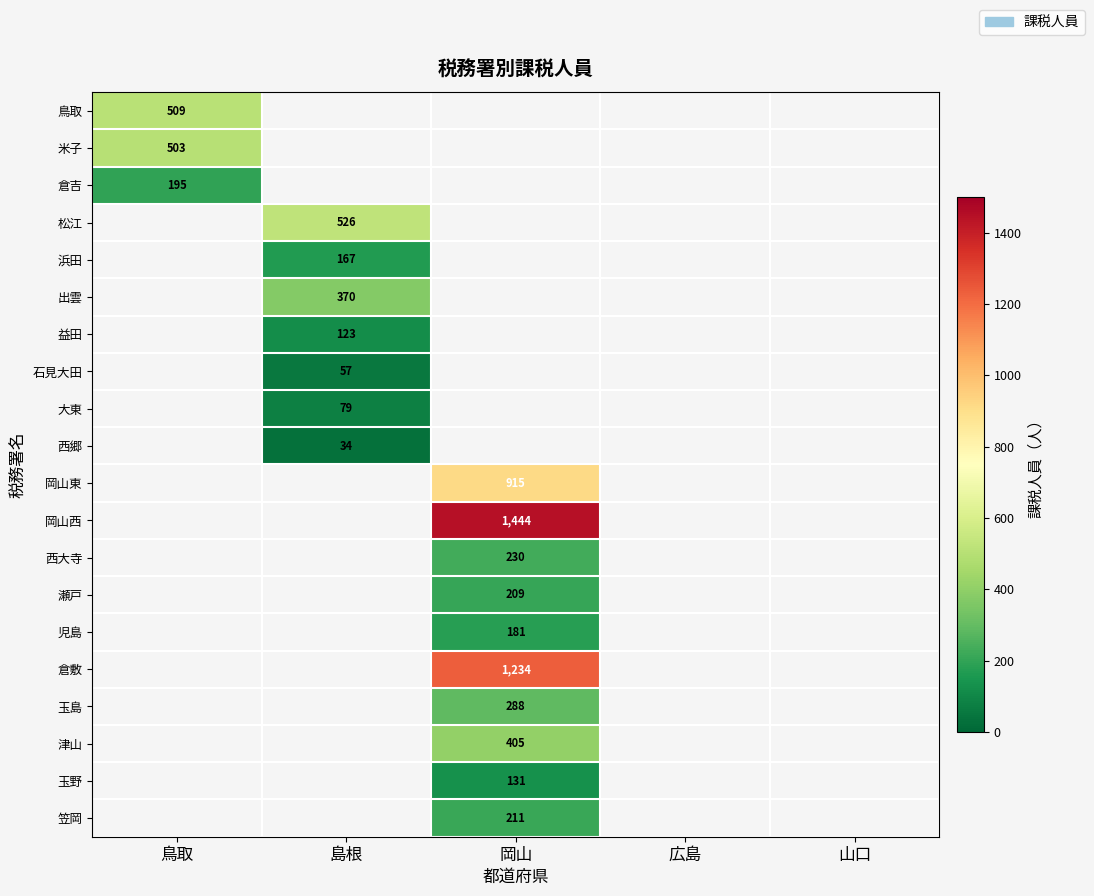

The value of 出雲 at 島根 is 370. True or false?

True